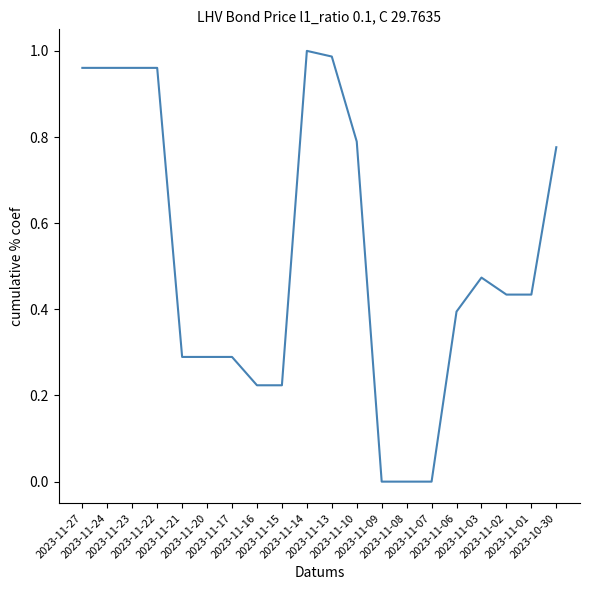

Which label corresponds to the largest value in the chart?

2023-11-14